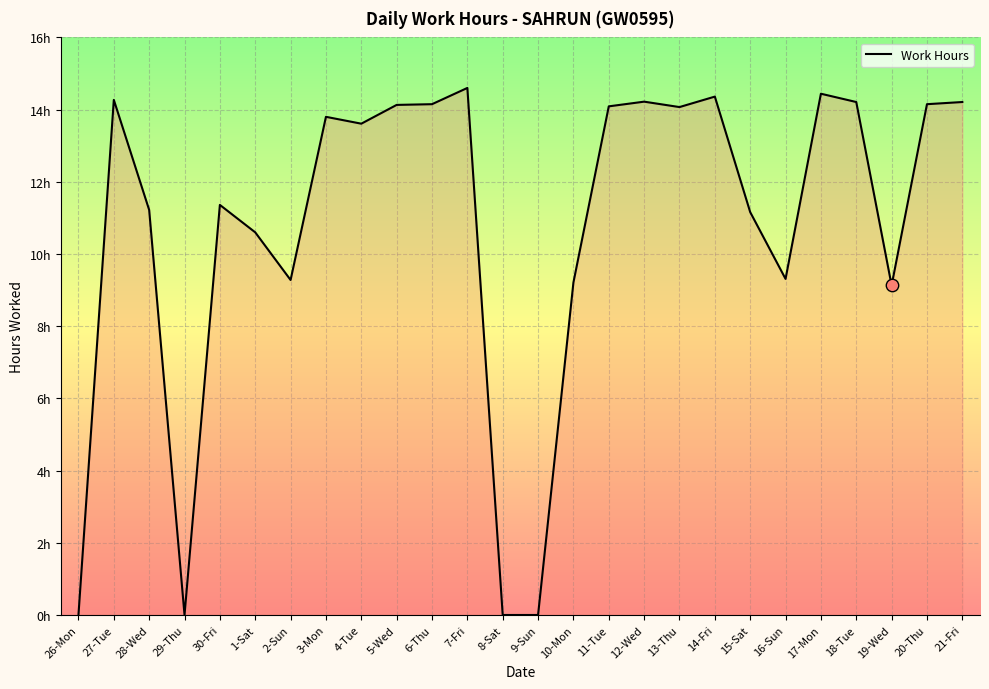

What is the change in value from 14-Fri to 17-Mon?

+0.1